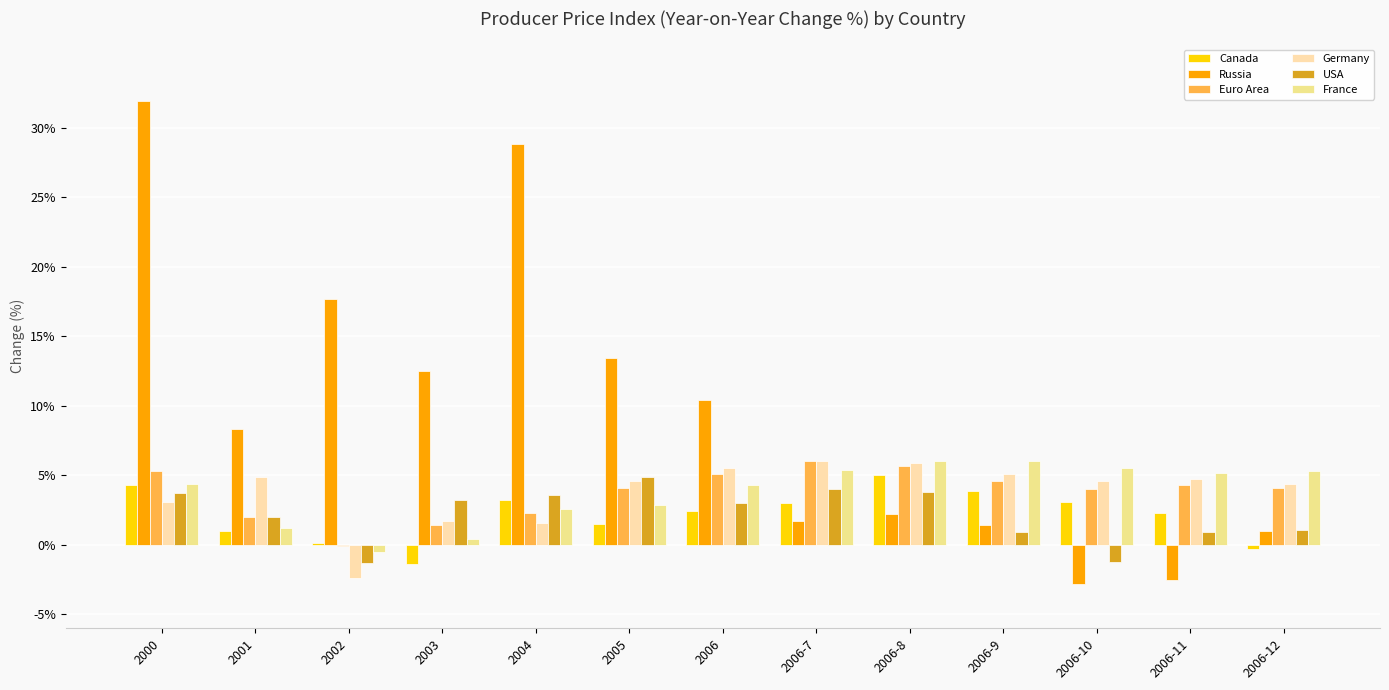

What is the spread (max minus min) of values at 2006-9?

5.1